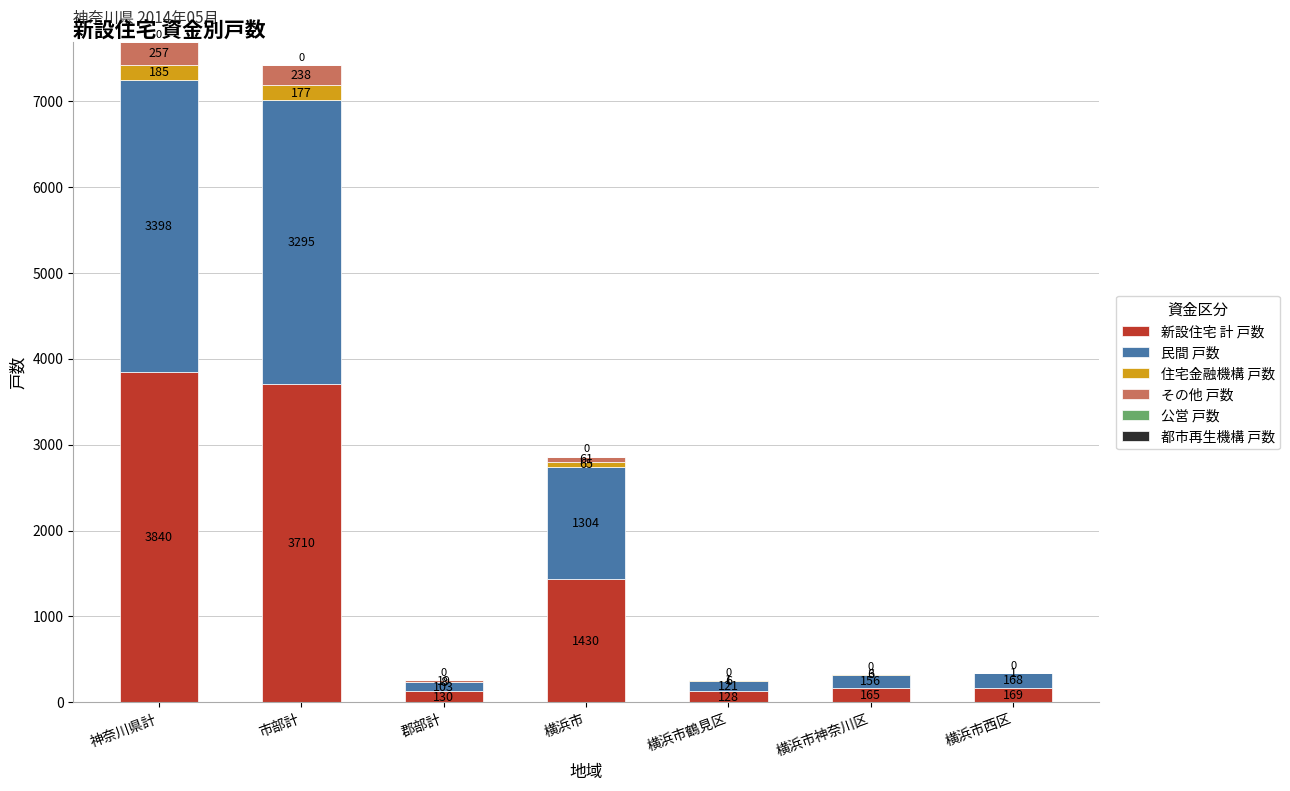

Is it true that 新設住宅 計 戸数 equals 3710 at 市部計?

True